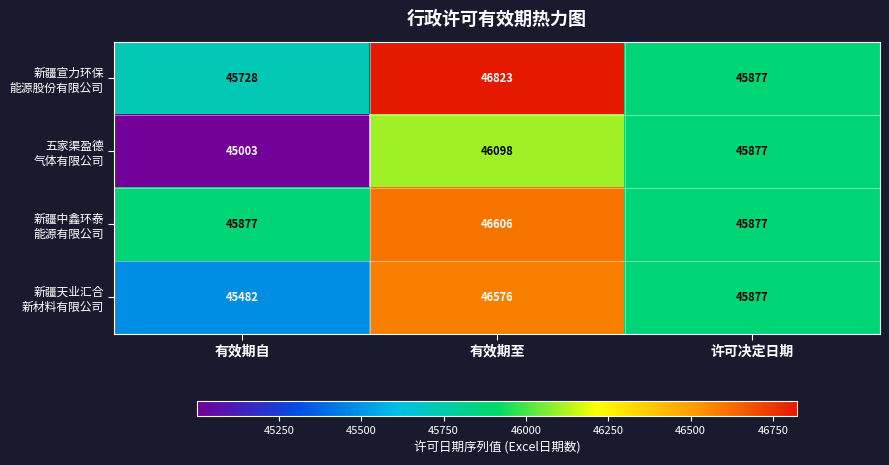

Which category has the highest value across all series?

有效期至